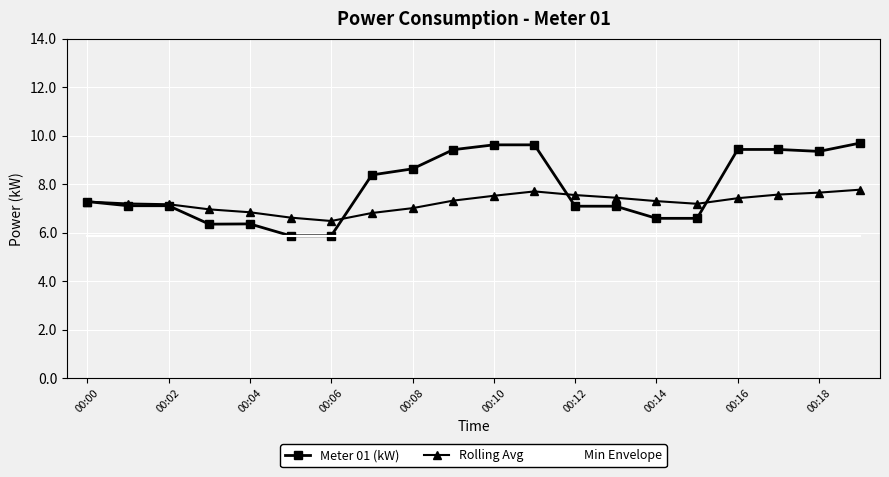

Rank the series by their average value, from highest to lowest.

Meter 01 (kW), Rolling Avg, Min Envelope